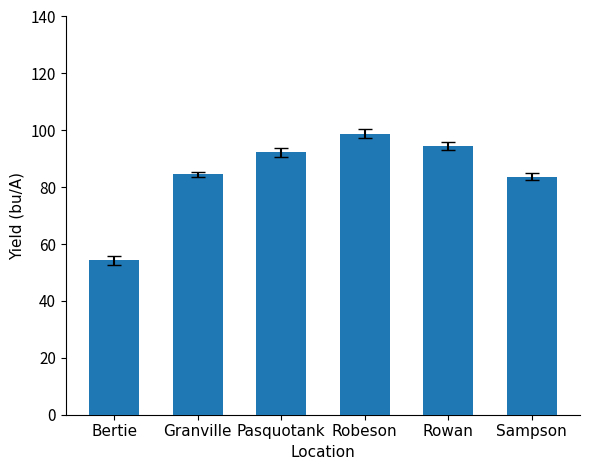

What is the label of the 3rd bar from the right?

Robeson